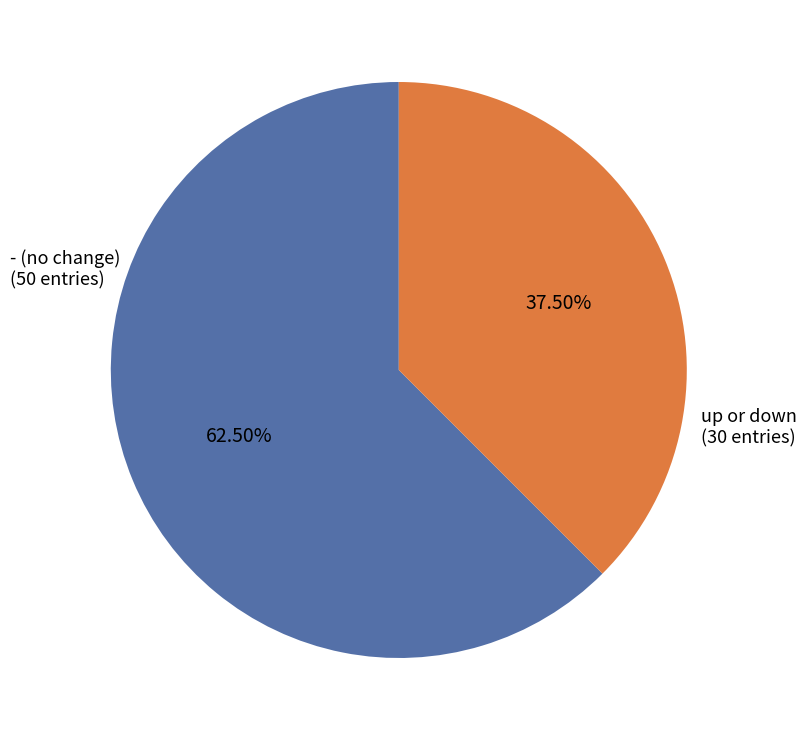

Does any single category account for the majority?

Yes